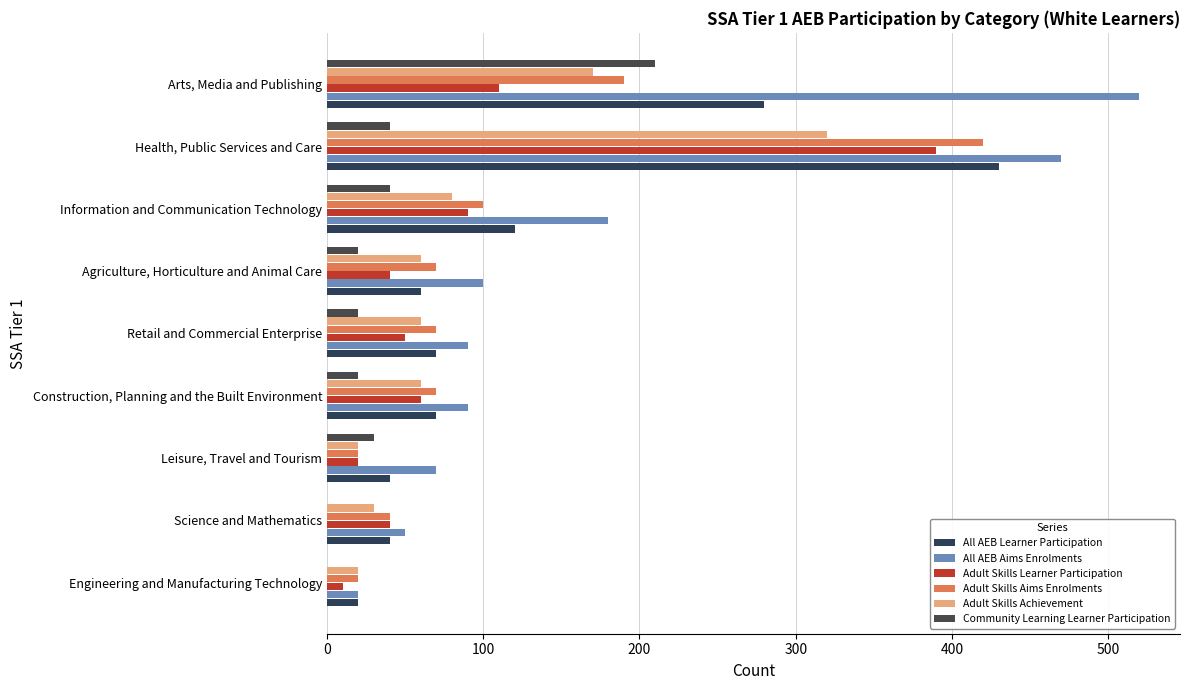

How many data points does each series have?

9